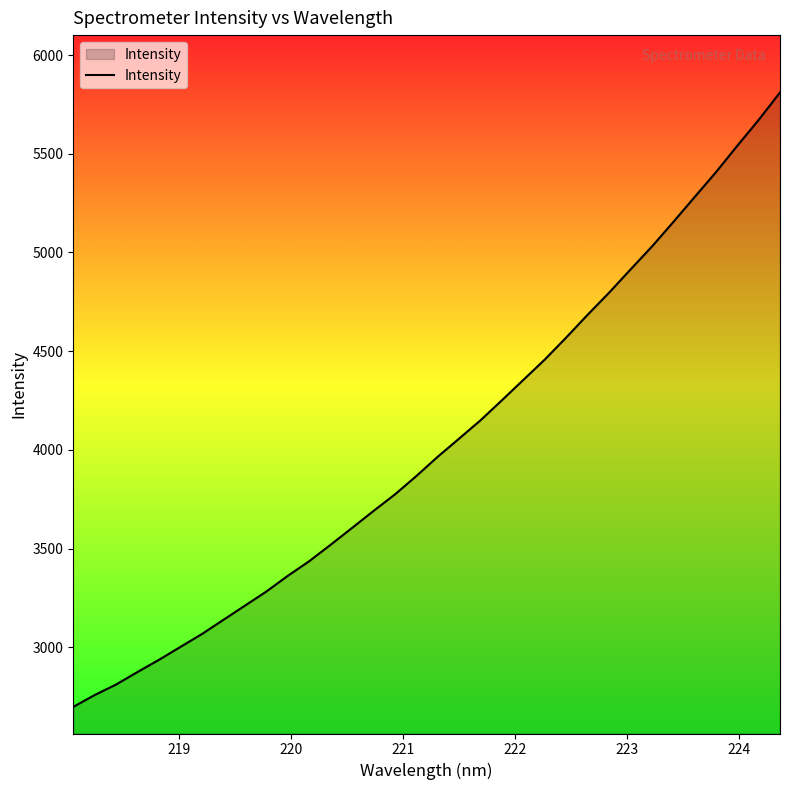

What is the greatest value displayed?

5810.5